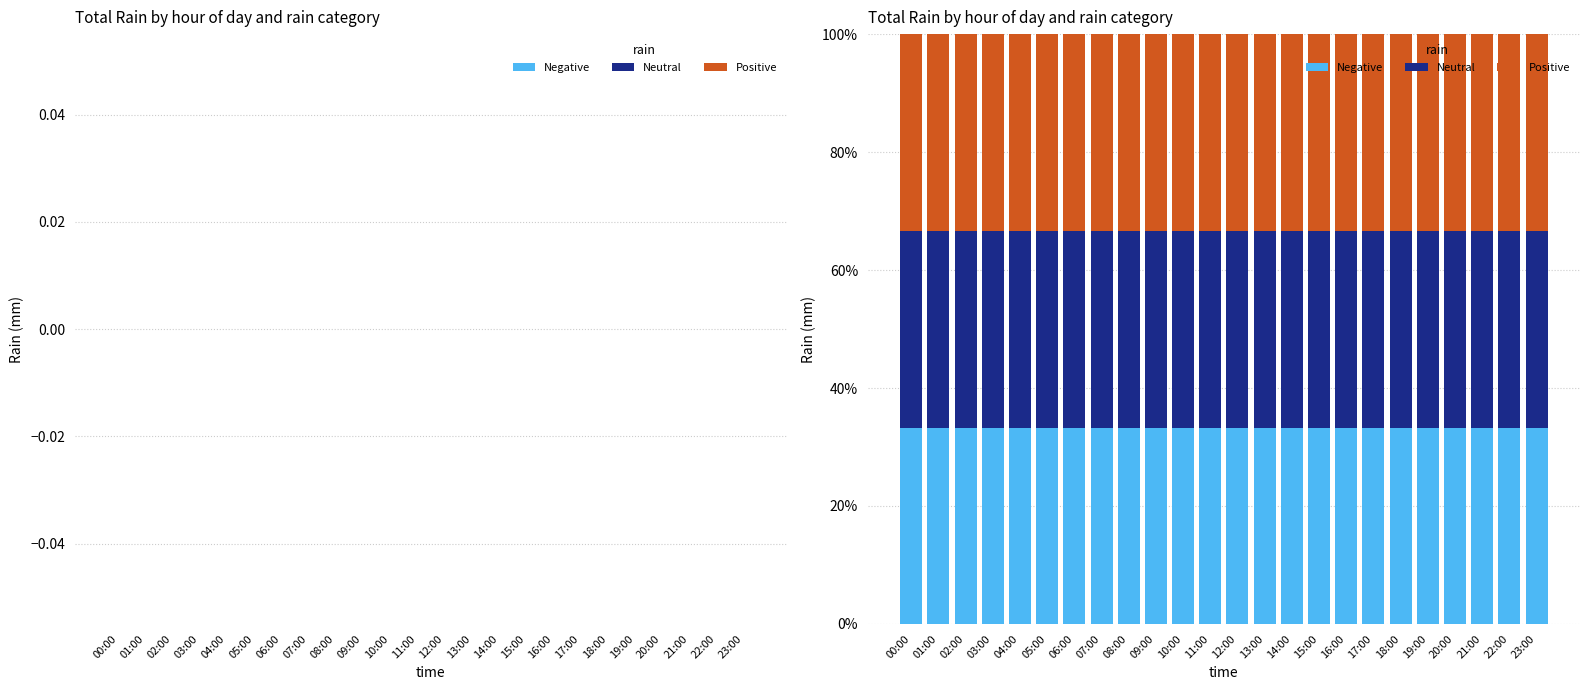

What are all the series names shown in the legend?

Negative, Neutral, Positive